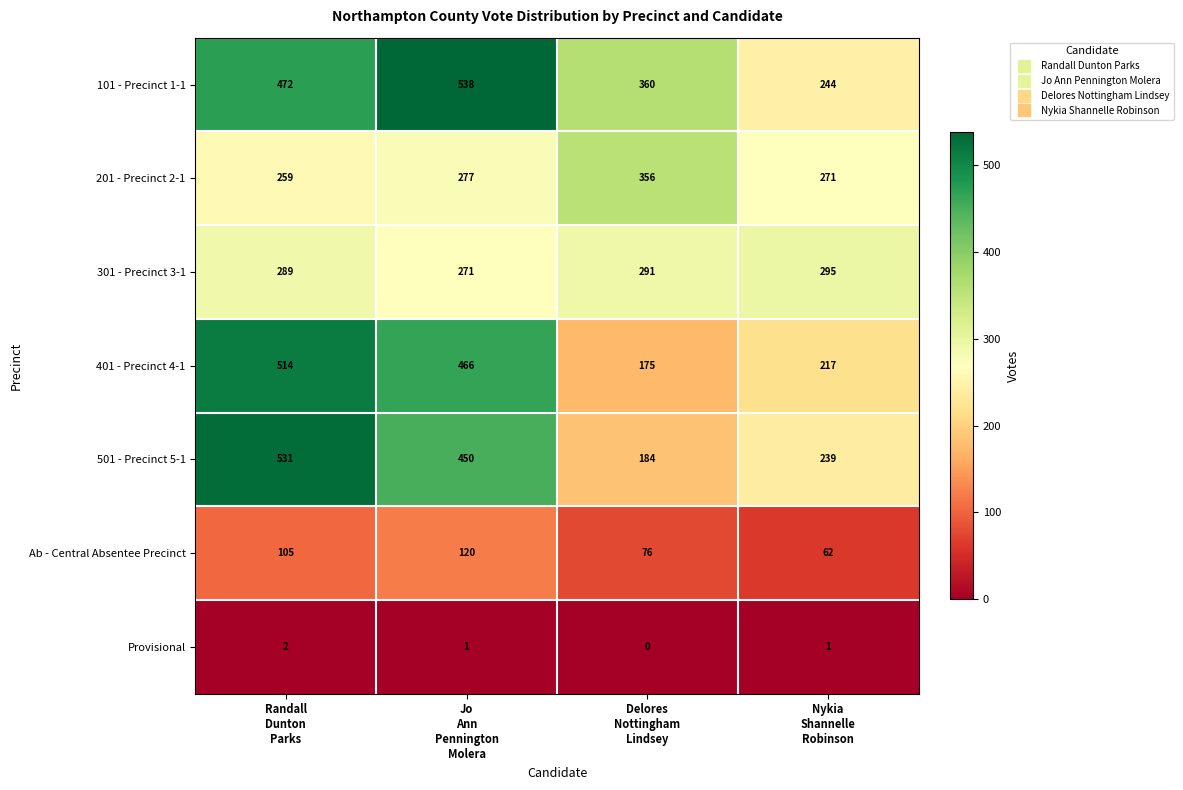

Which series has the largest total across all categories?

101 - Precinct 1-1